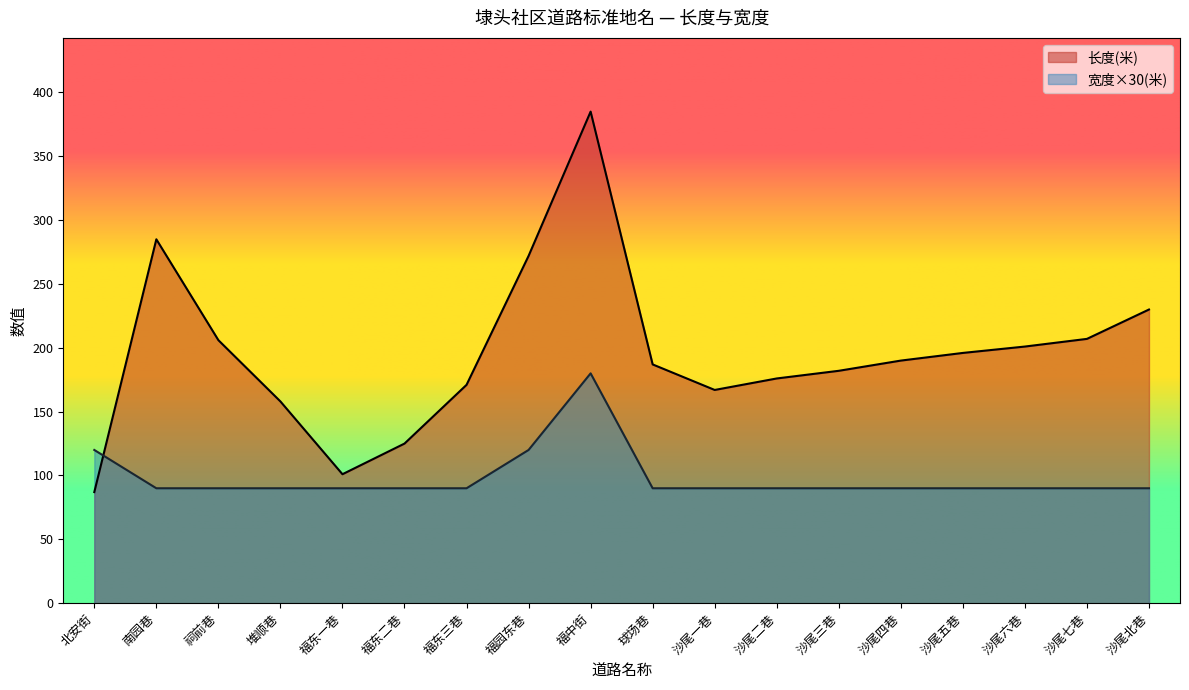

What are all the series names shown in the legend?

长度(米), 宽度×30(米)